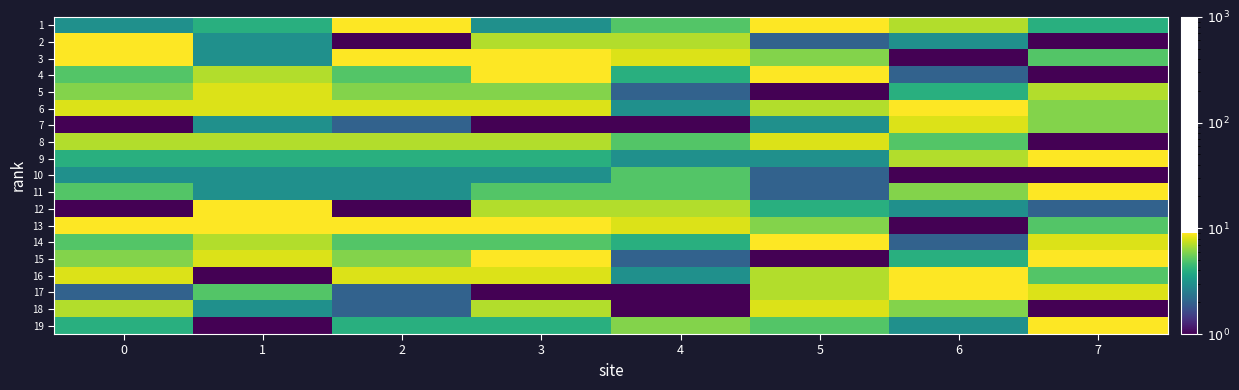

Which has a higher value, 5 or 6?

5